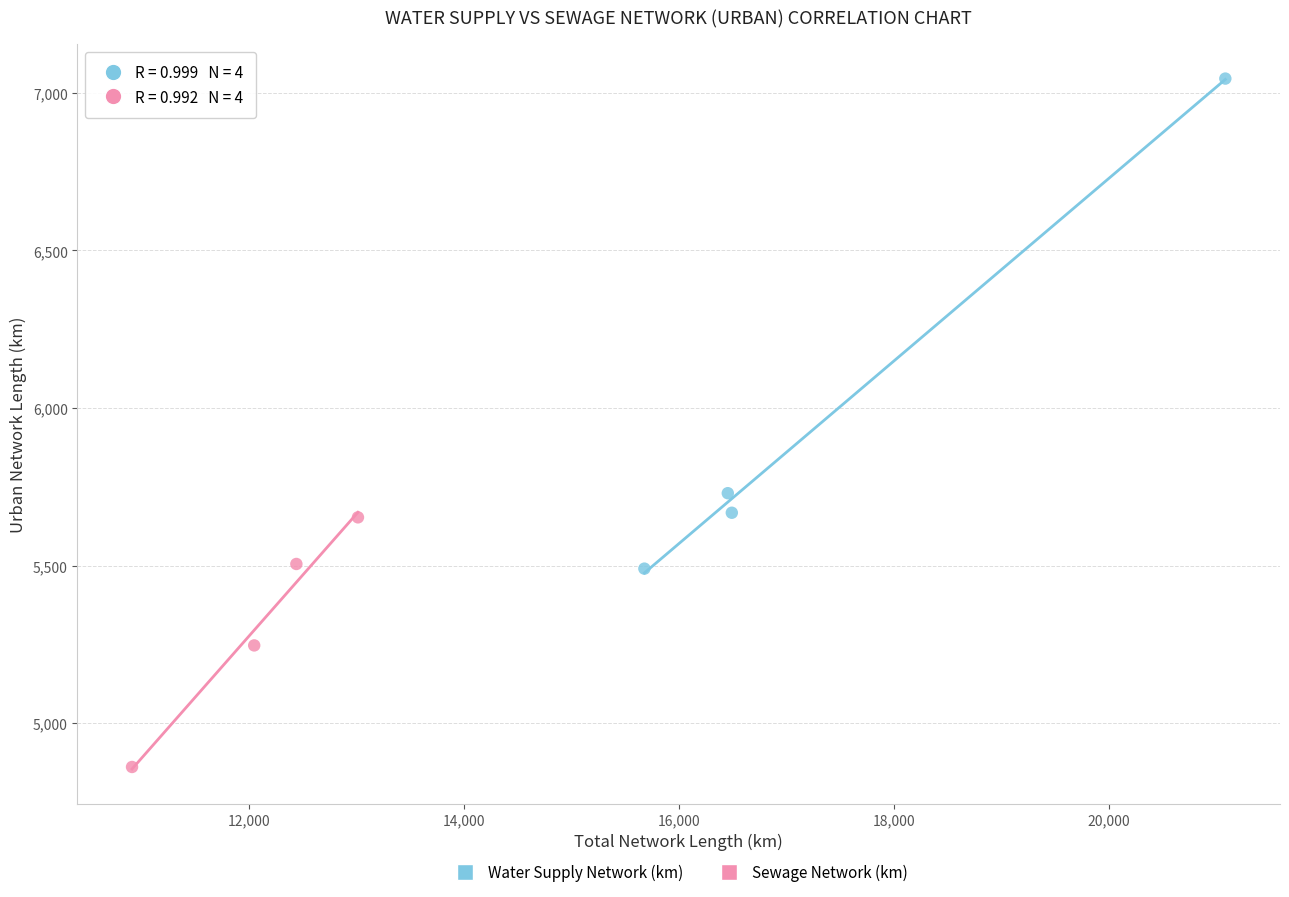

Which series contains the highest Y value?

Water Supply Network (km)